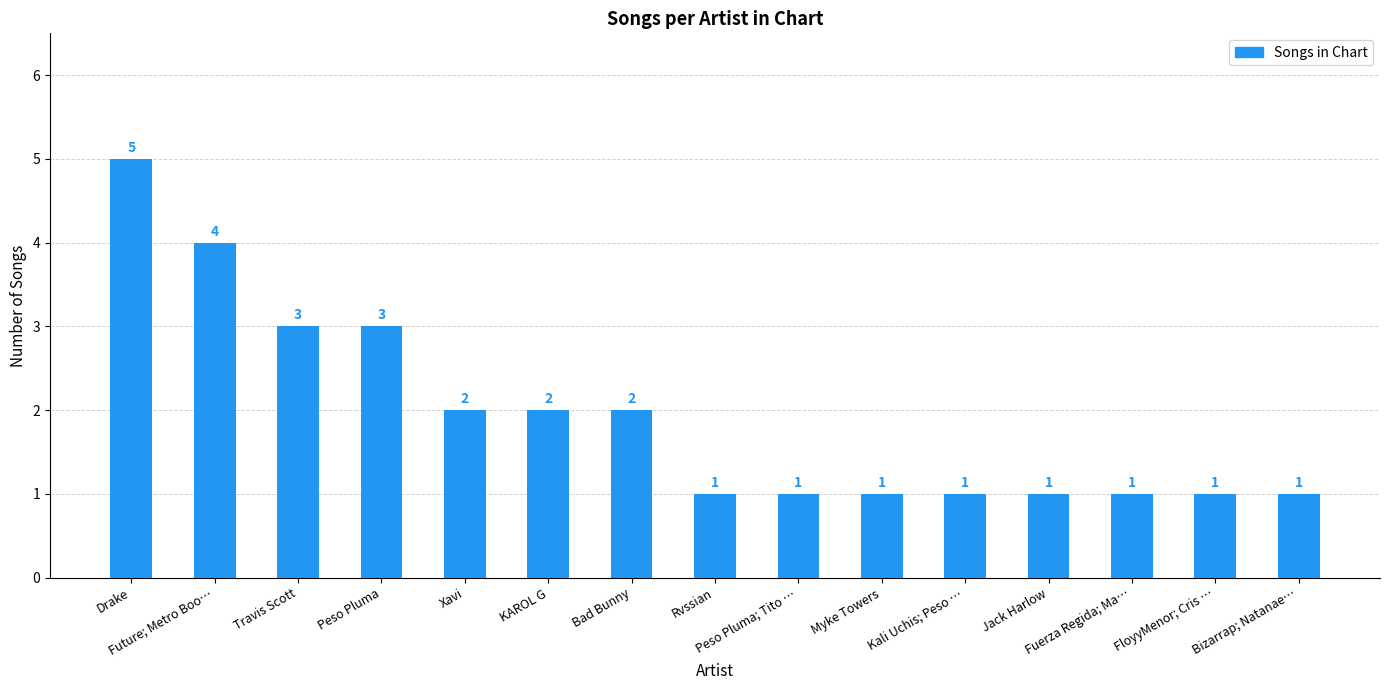

Approximately how many times larger is the value at Future; Metro Boo… compared to Peso Pluma; Tito …?

4.0